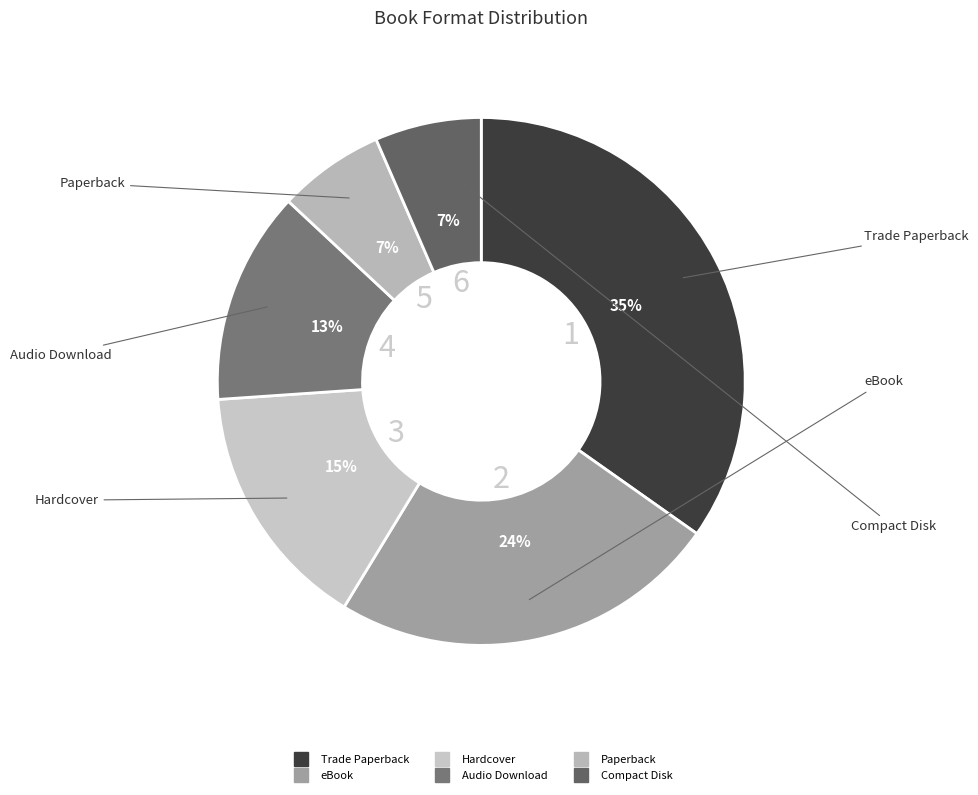

The Audio Download slice represents 13% of the pie. True or false?

True